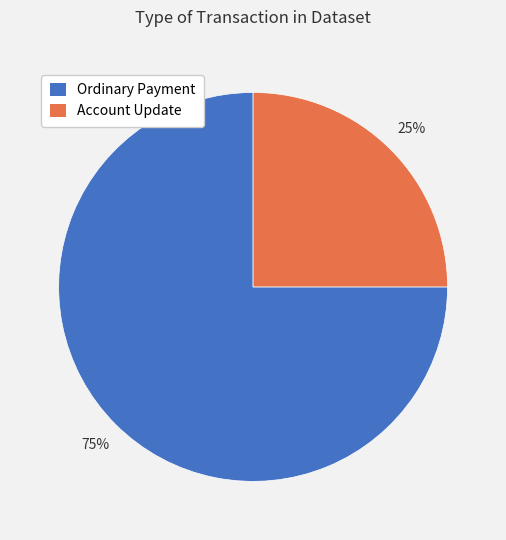

To the nearest percent, what is the difference between the largest and smallest slice percentages?

50%